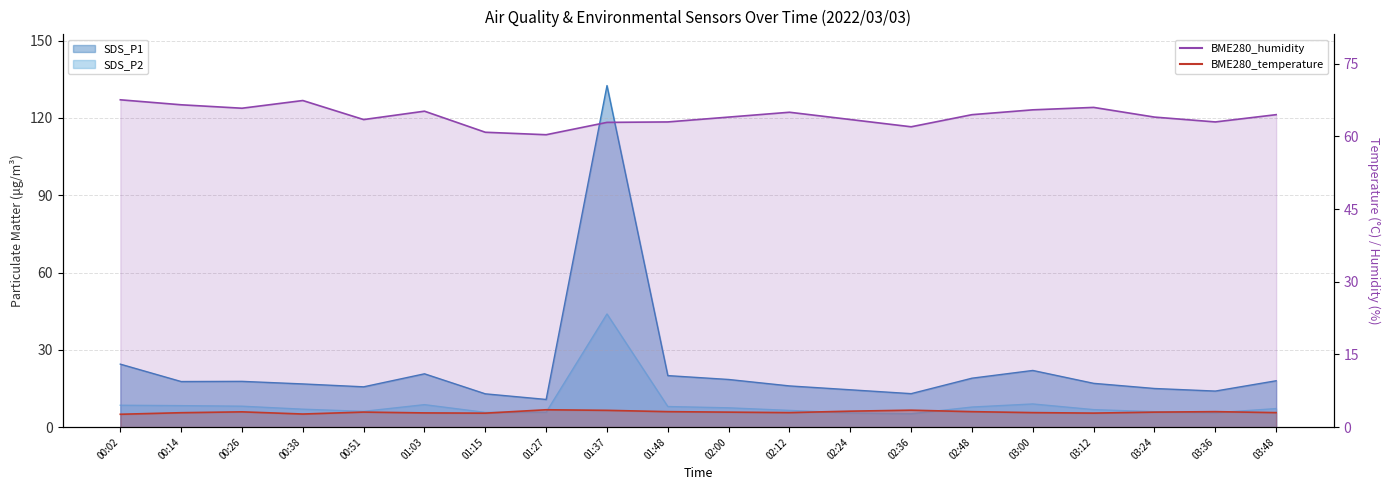

The value of BME280_temperature line at 03:00 is 4.9. True or false?

False